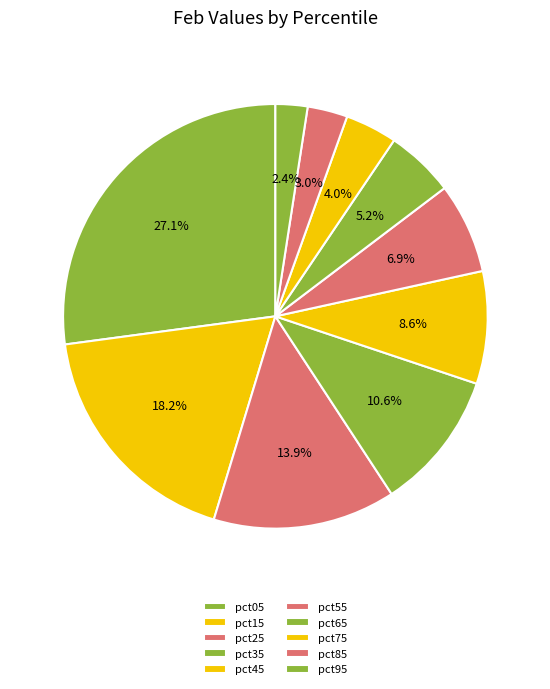

How many segments does this pie chart have?

10